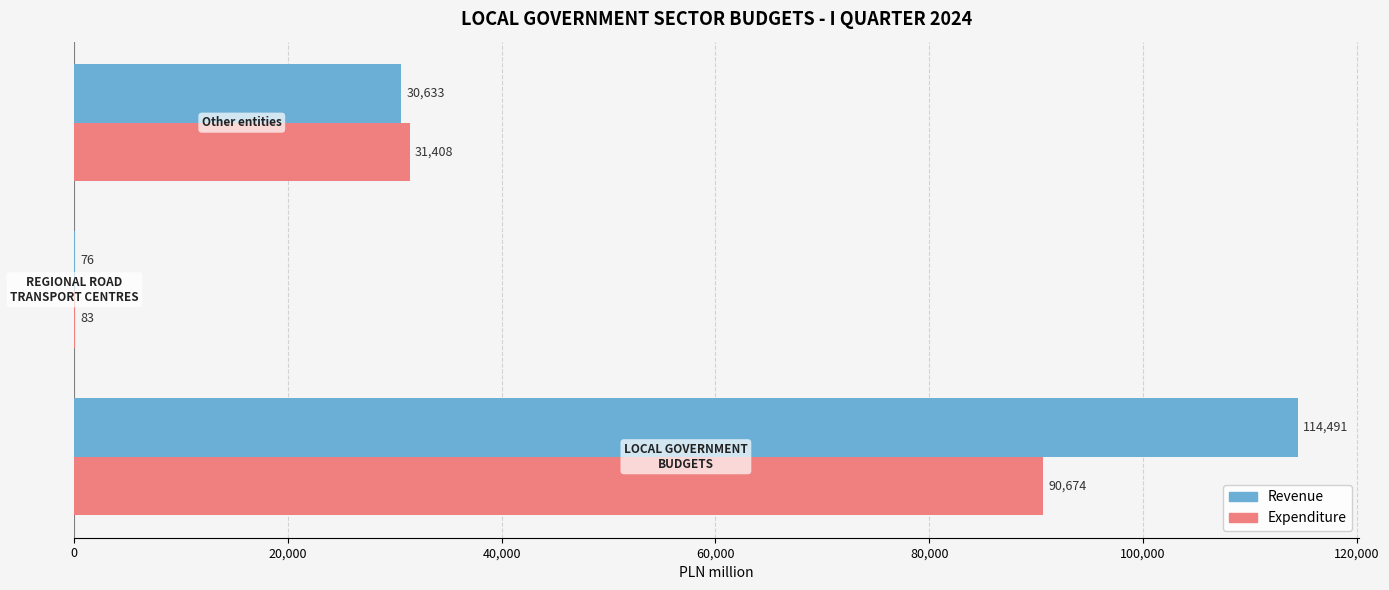

What is the sum of all Revenue values?

145200